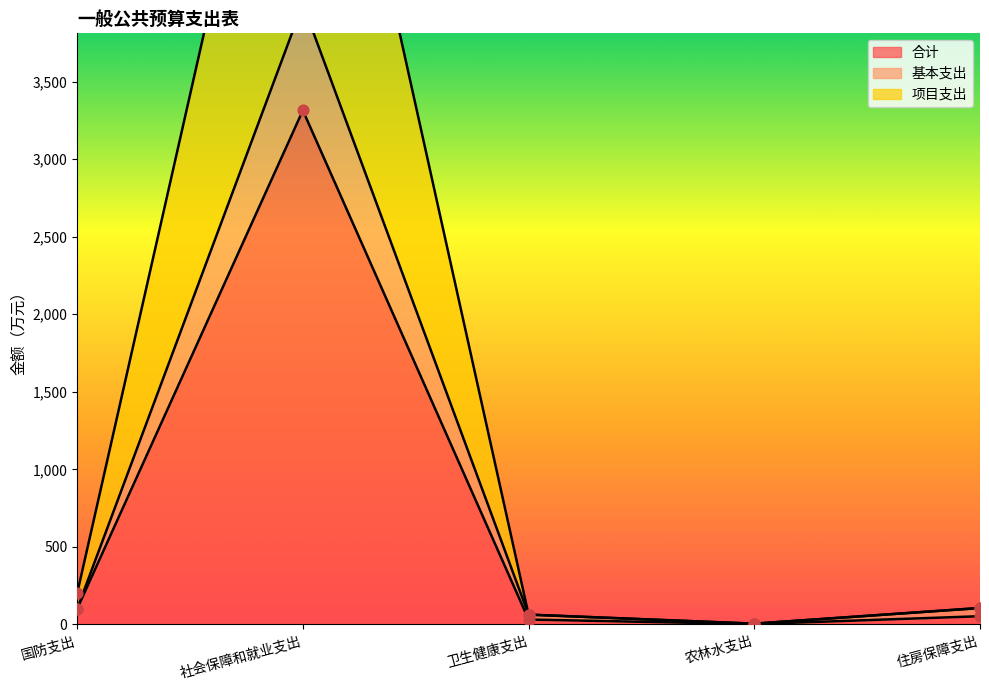

At how many categories does at least one series exceed 3579?

1